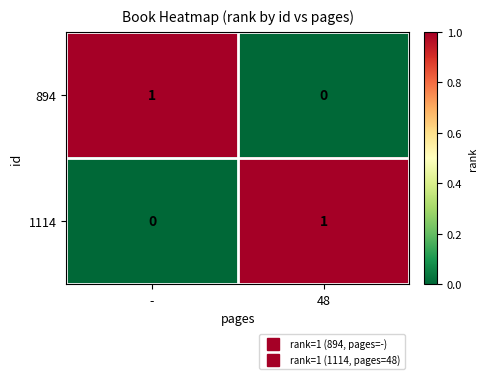

Reading left to right, transcribe all the data shown in this chart.

894: -=1	48=0
1114: -=0	48=1